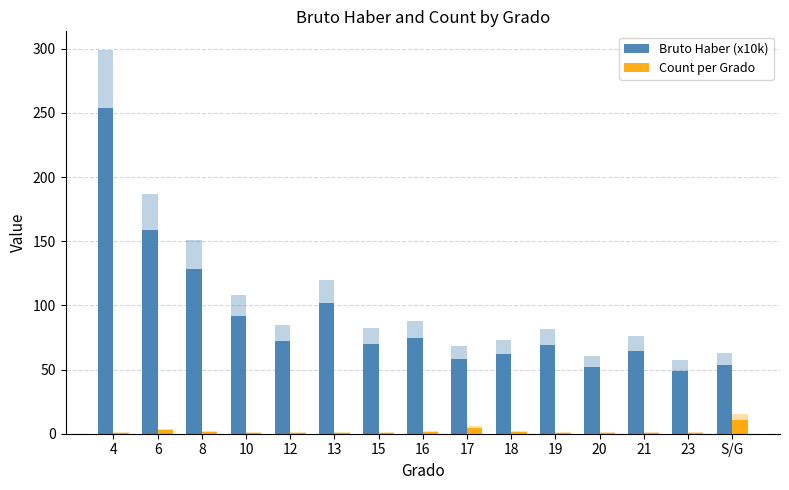

What is the sum of all Count per Grado values?

28.0